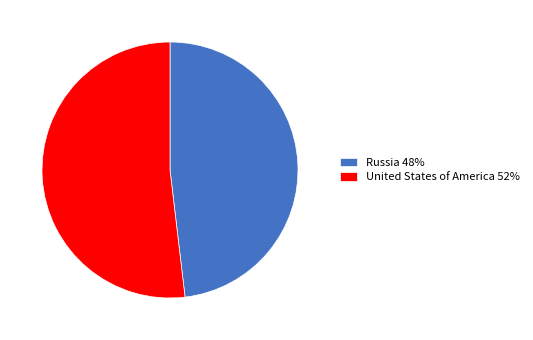

Is Russia 48% the majority of the pie?

No